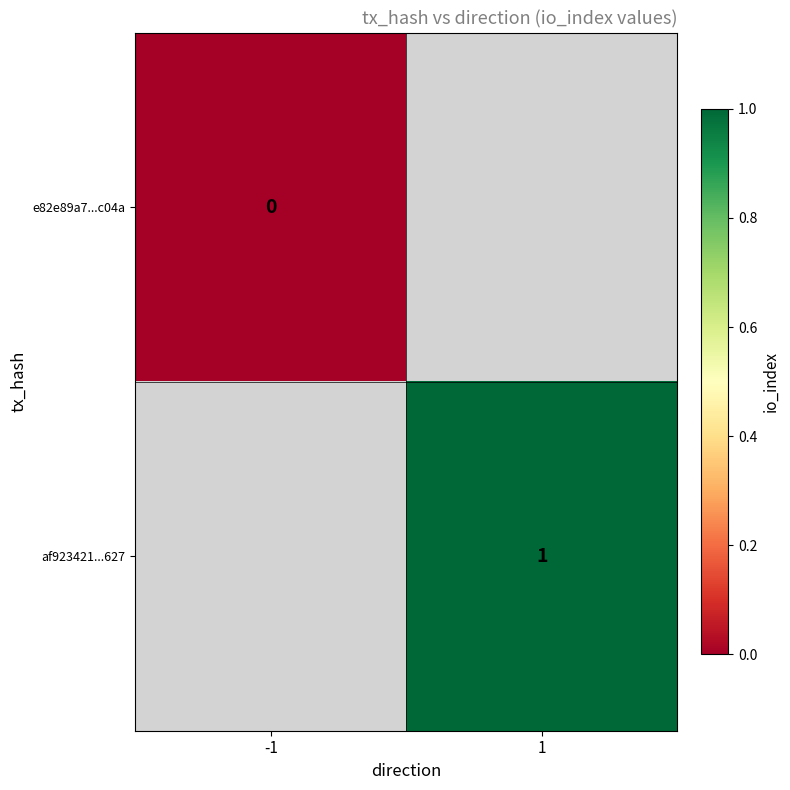

Is the value of af923421...627 at 1 greater than the value of e82e89a7...c04a at -1?

Yes